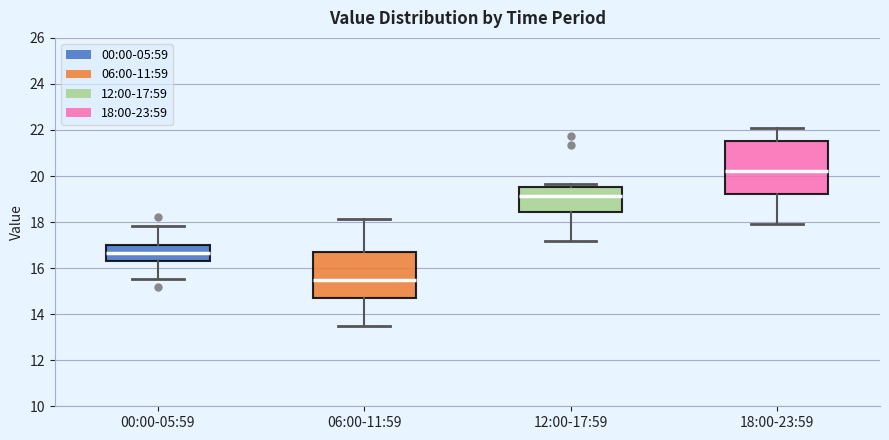

Which box has the highest median line?

18:00-23:59